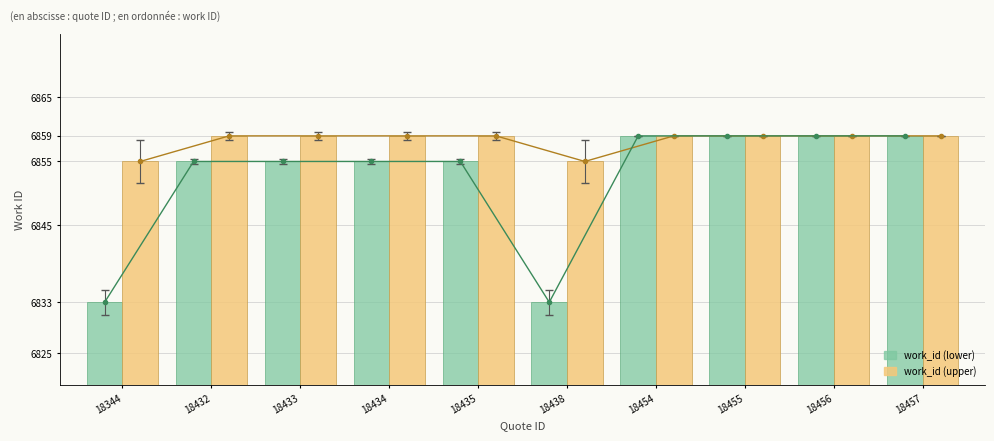

Are the bars horizontal?

No